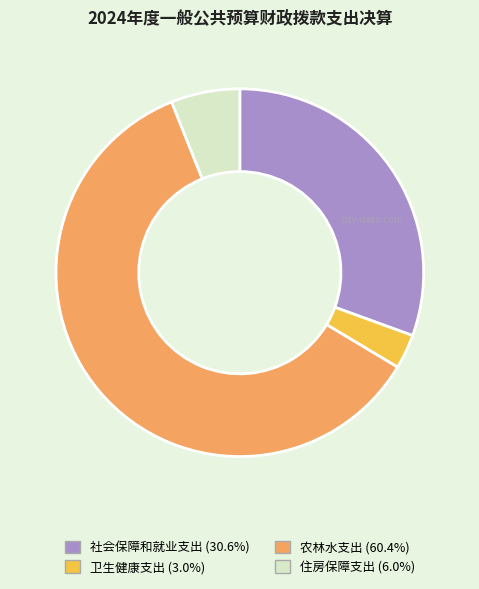

Combined, do 农林水支出 (60.4%) and 卫生健康支出 (3.0%) account for over 50%?

Yes